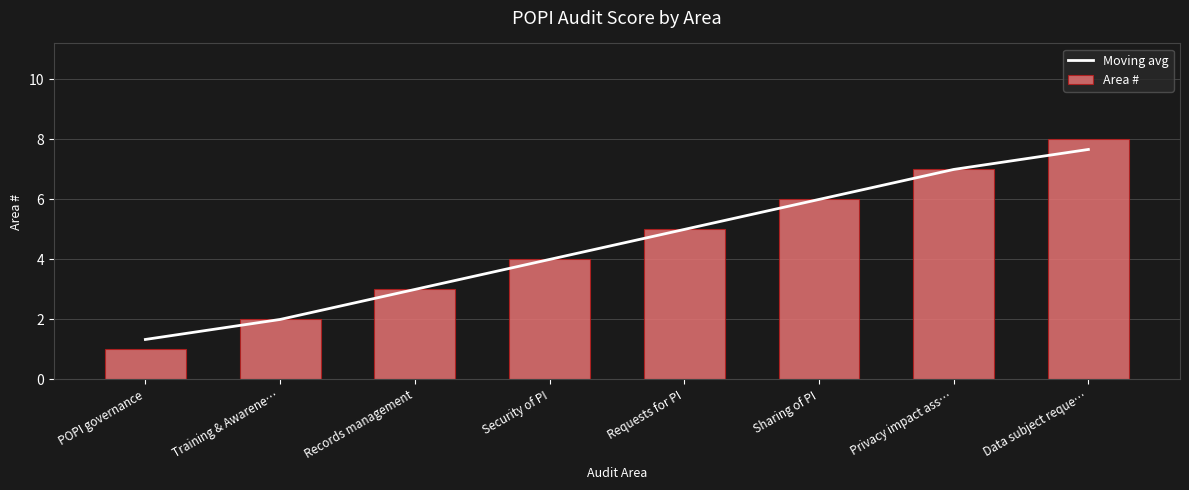

Which has a higher value, POPI governance or Requests for PI?

Requests for PI